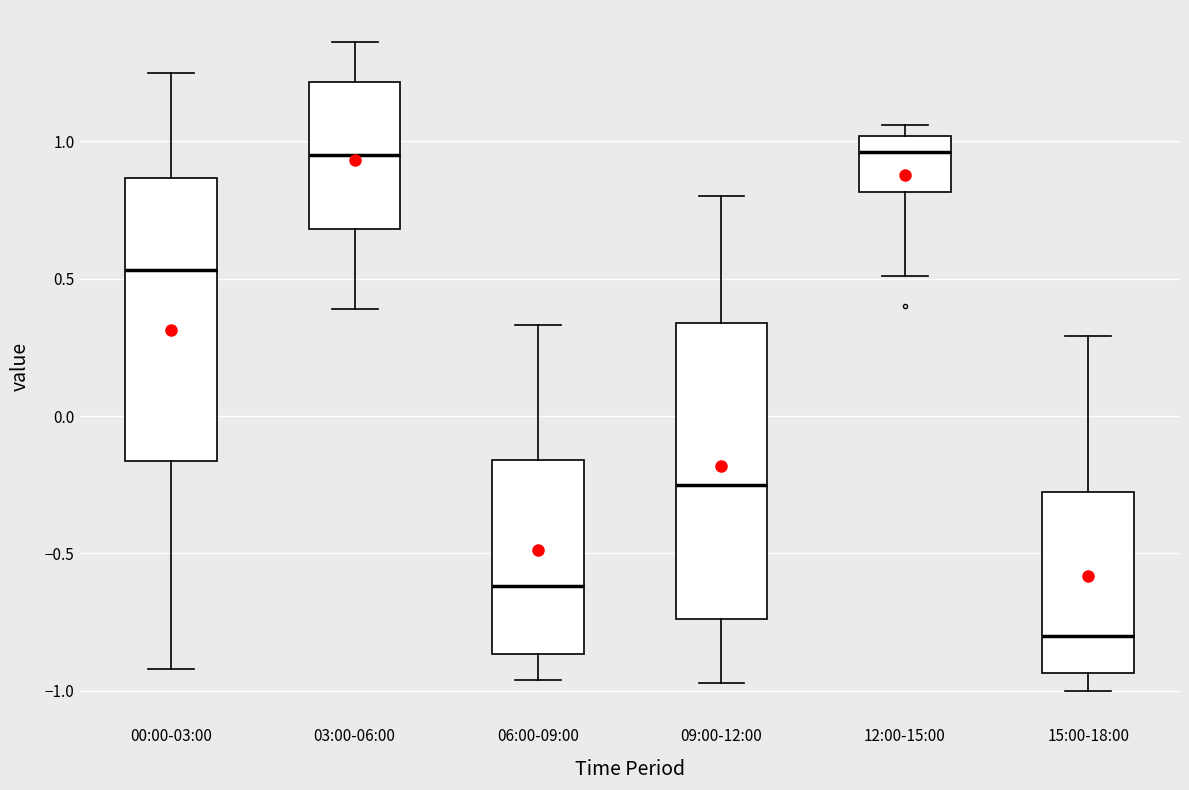

Where does the median line of the box for 12:00-15:00 sit on the y-axis? The values are not printed on the chart, so give them approximately, as read against the axis.

0.95